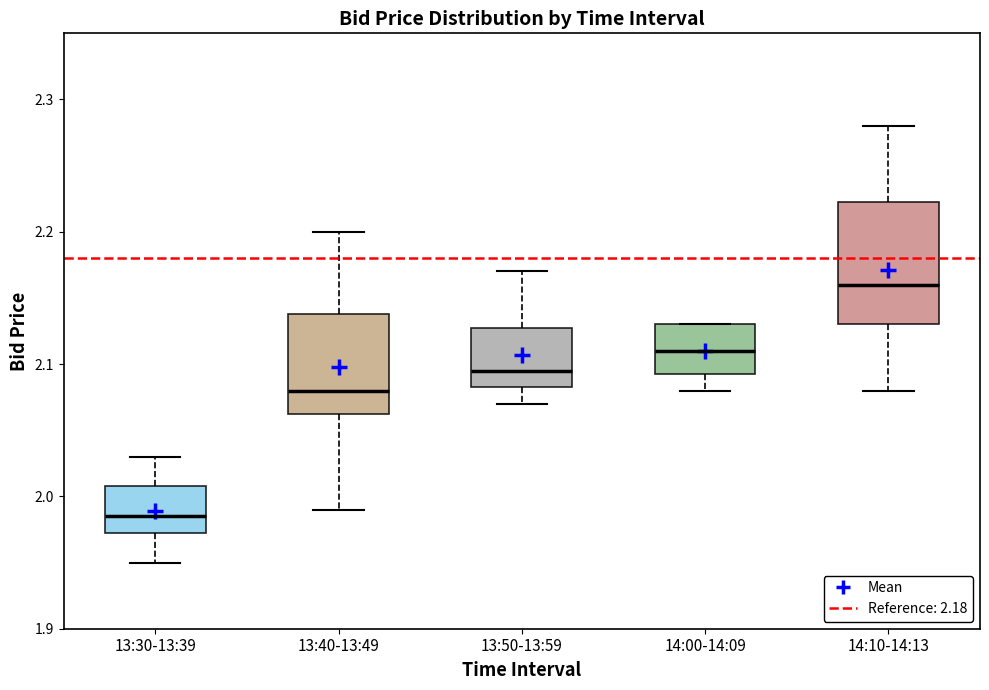

Reading left to right, transcribe this box plot: for each box, give where its median line is, the range the box spans, and where its two whiskers end, as read against the y-axis. The values are not printed on the chart, so give them approximately, as read against the axis.

13:30-13:39: median 1.99, box 1.97 to 2.01, whiskers 1.95 to 2.03
13:40-13:49: median 2.08, box 2.06 to 2.14, whiskers 1.99 to 2.20
13:50-13:59: median 2.10, box 2.08 to 2.13, whiskers 2.07 to 2.17
14:00-14:09: median 2.11, box 2.09 to 2.13, whiskers 2.08 to 2.13
14:10-14:13: median 2.16, box 2.13 to 2.22, whiskers 2.08 to 2.28